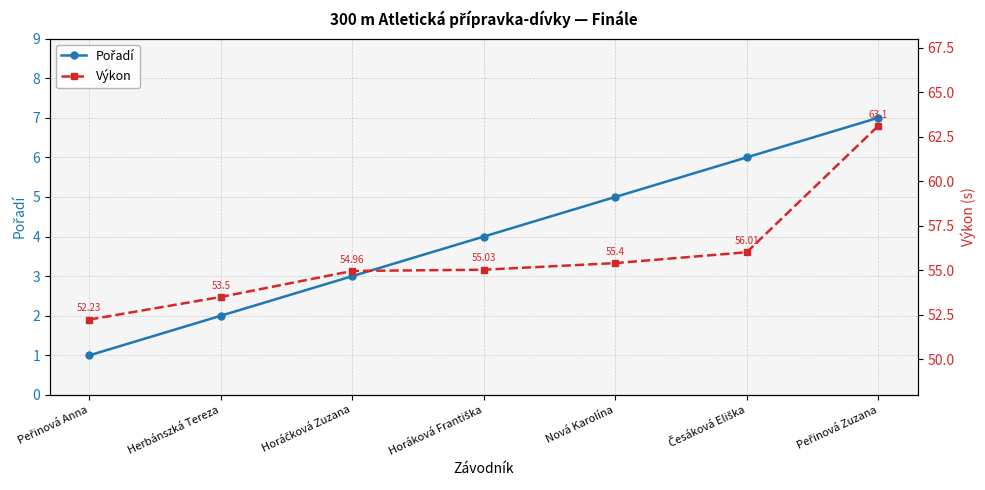

What value does the Pořadí series have at Česáková Eliška?

6.0